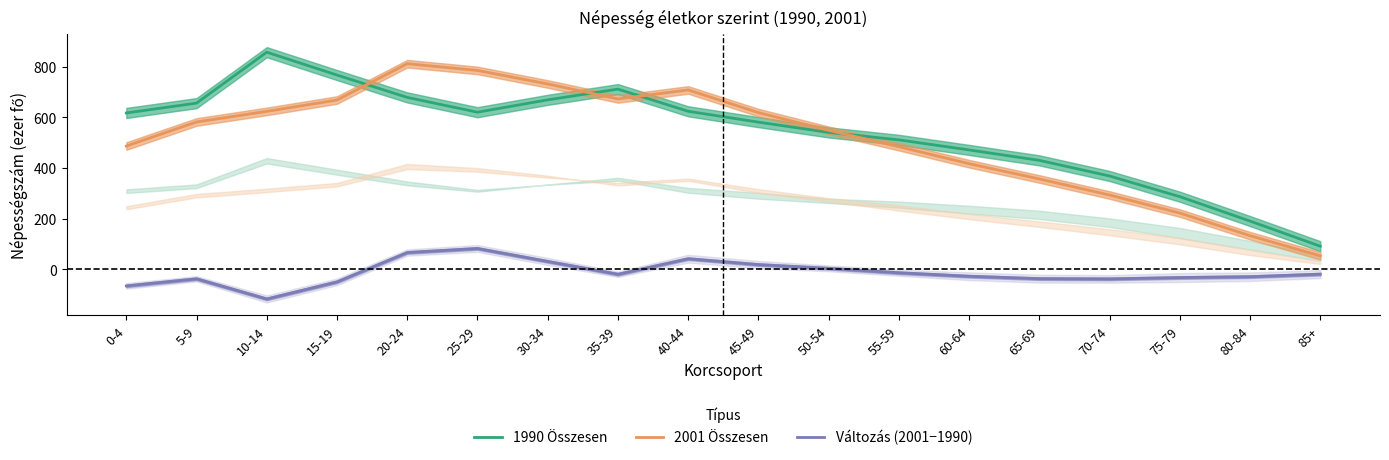

How many categories are shown in the chart?

18